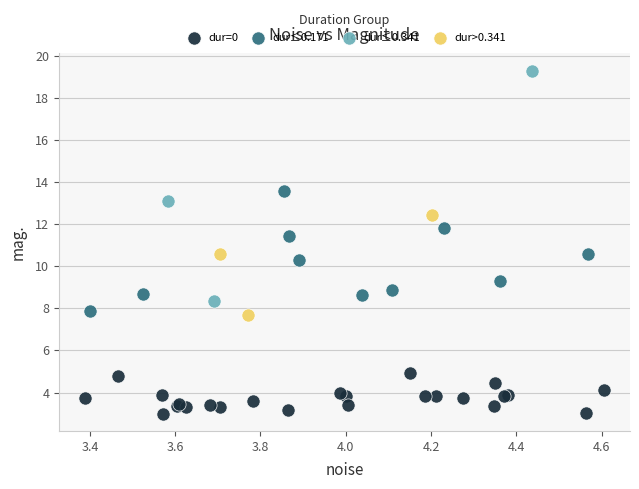

Which series reaches the maximum Y coordinate?

dur≤0.341